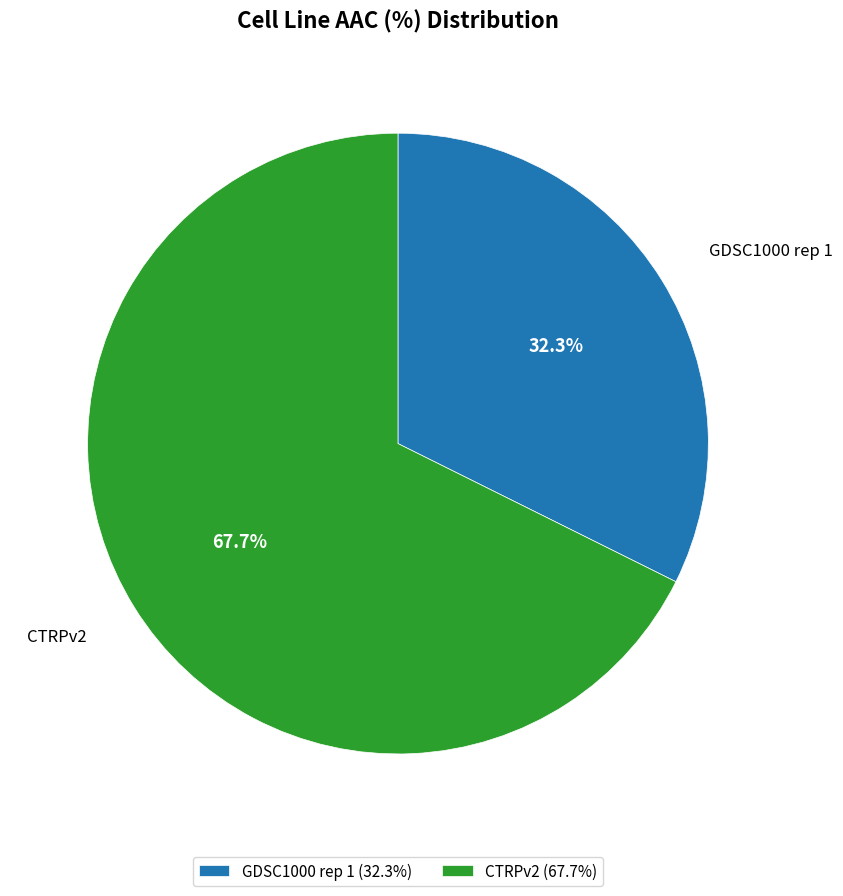

Is the sum of CTRPv2 (67.7%) and GDSC1000 rep 1 (32.3%) greater than half?

Yes